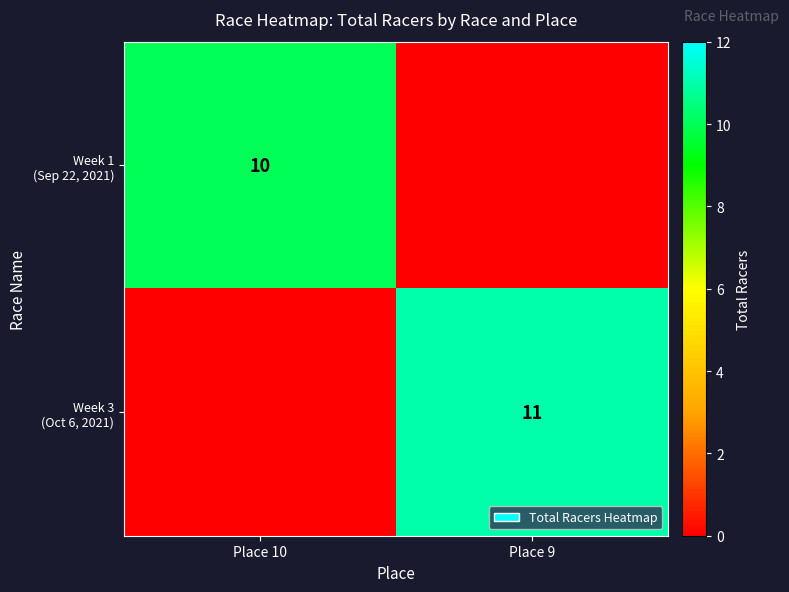

What is the sum of the Week 1 (Sep 22, 2021) values at Place 10 and Place 9?

10